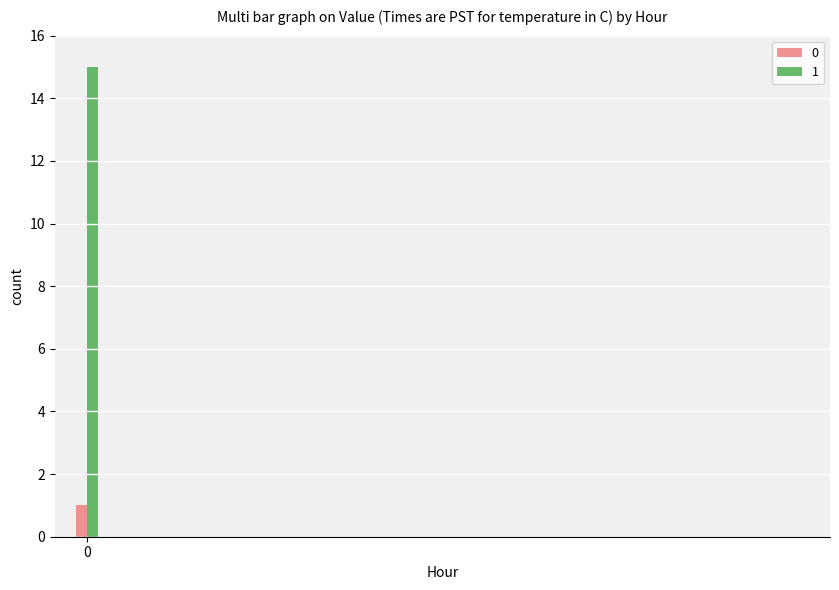

Reading left to right, transcribe all the data shown in this chart.

0: 0=1	1=0	2=0	3=0	4=0	5=0	6=0	7=0	8=0	9=0	10=0	11=0	12=0	13=0	14=0	15=0	16=0	17=0	18=0	19=0	20=0	21=0	22=0	23=0
1: 0=15	1=0	2=0	3=0	4=0	5=0	6=0	7=0	8=0	9=0	10=0	11=0	12=0	13=0	14=0	15=0	16=0	17=0	18=0	19=0	20=0	21=0	22=0	23=0